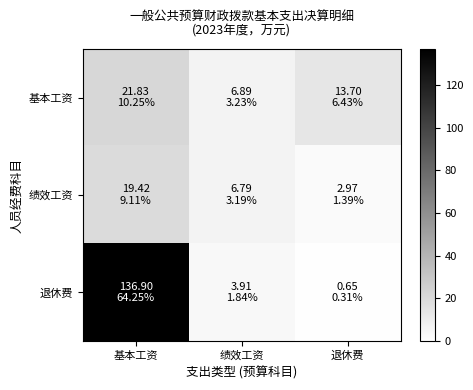

Reading right to left, what are all the values shown in this chart?

基本工资: 退休费=13.7	绩效工资=6.9	基本工资=21.8
绩效工资: 退休费=3.0	绩效工资=6.8	基本工资=19.4
退休费: 退休费=0.7	绩效工资=3.9	基本工资=136.9